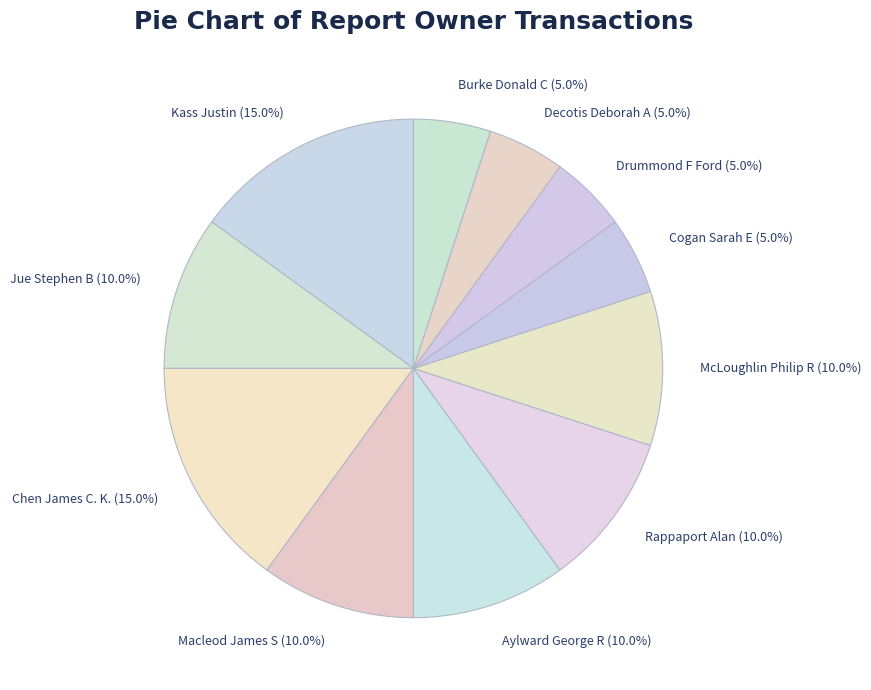

Does Drummond F Ford account for over 50% of the chart?

No